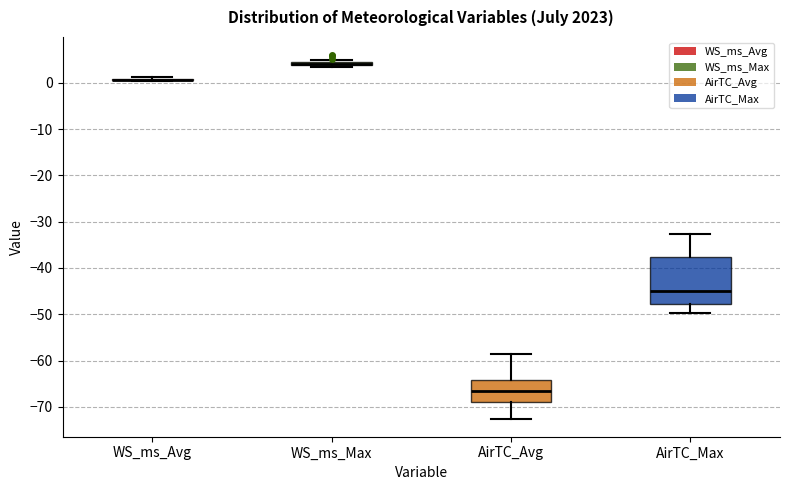

Which box is the tallest, from its lower edge to its upper edge?

AirTC_Max